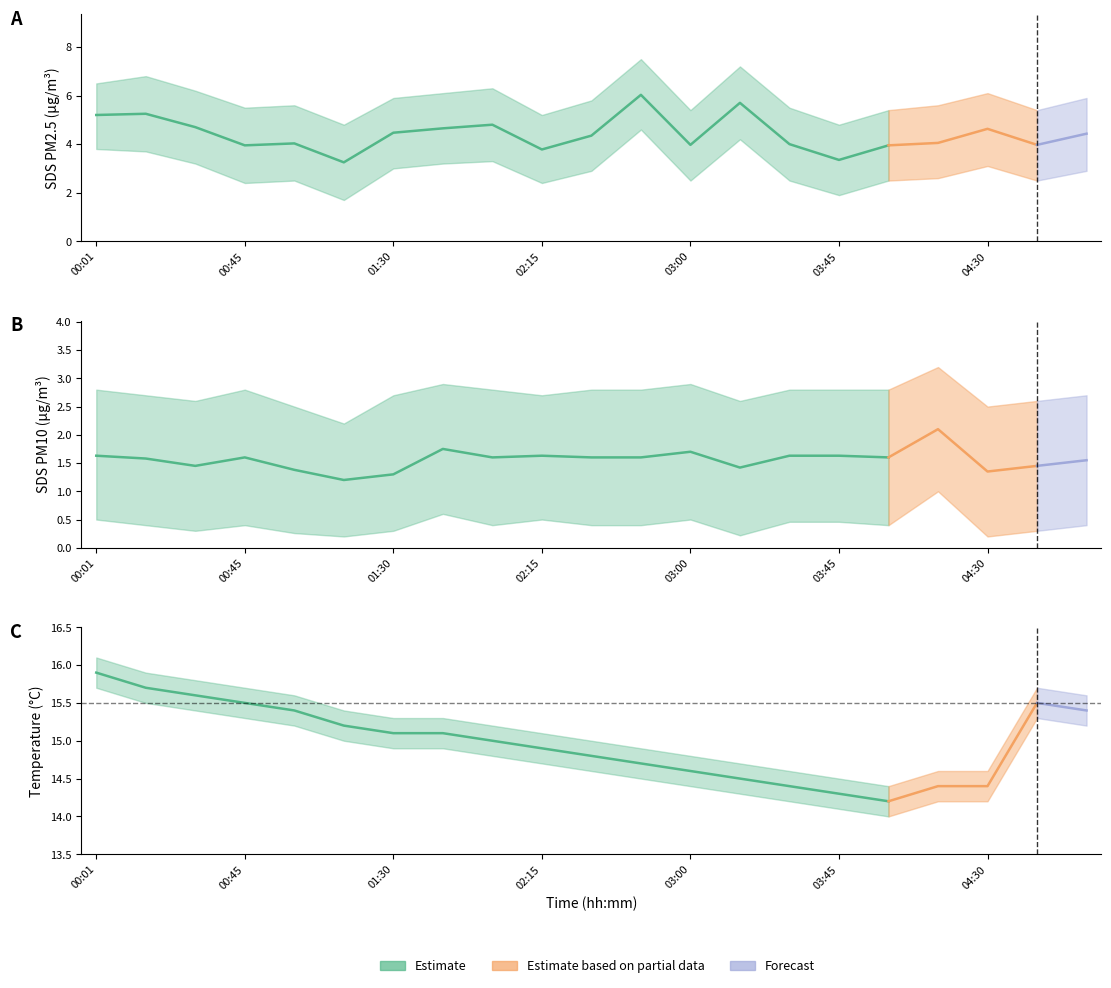

Which category has the lowest value in the SDS_P2 series?

01:15